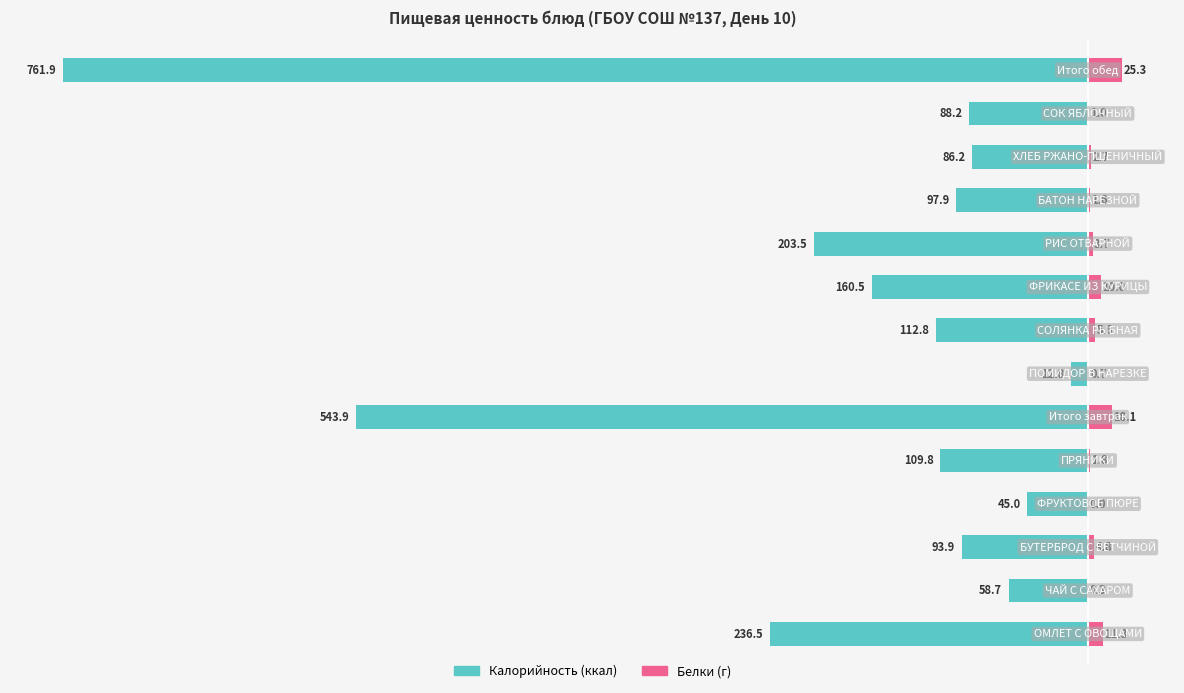

How many categories are shown in the chart?

14